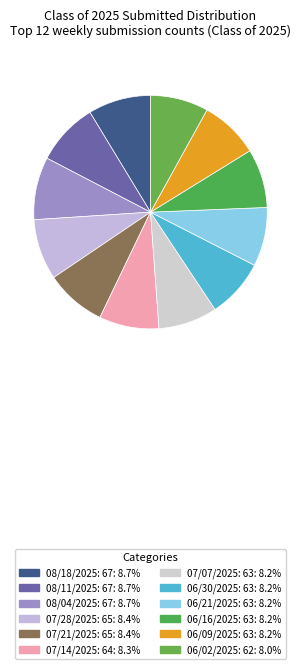

How many segments does this pie chart have?

12